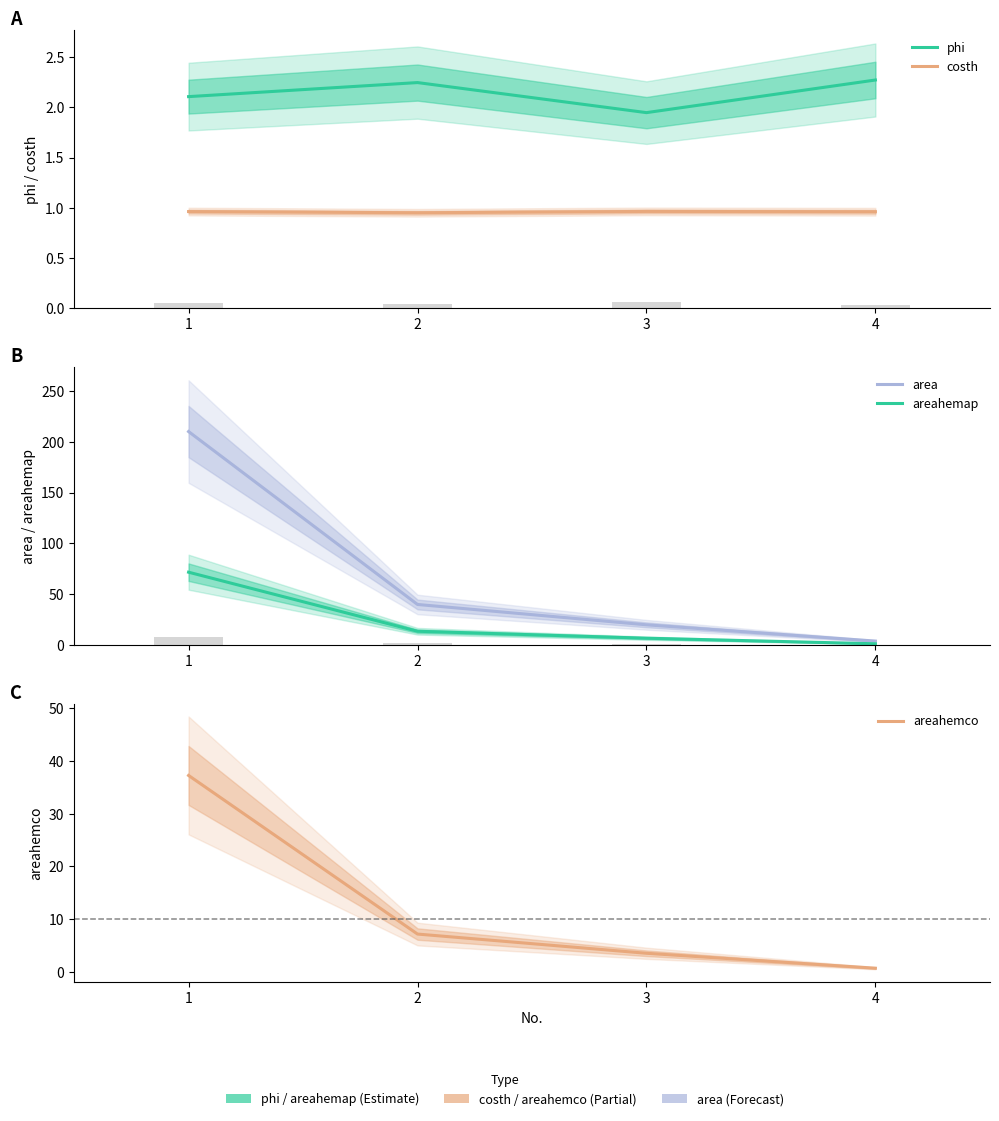

Reading left to right, what are all the values shown in this chart?

phi: 2.1	2.2	1.9	2.3
costh: 1.0	1.0	1.0	1.0
area: 210.0	40.0	20.0	4.0
areahemap: 71.7	13.7	6.8	1.4
areahemco: 37.3	7.2	3.5	0.7